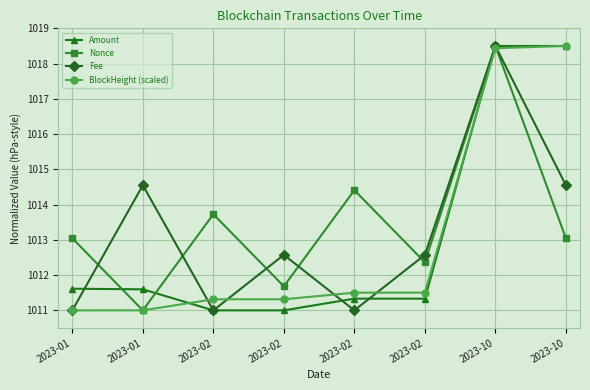

What is the greatest value displayed?

1018.5